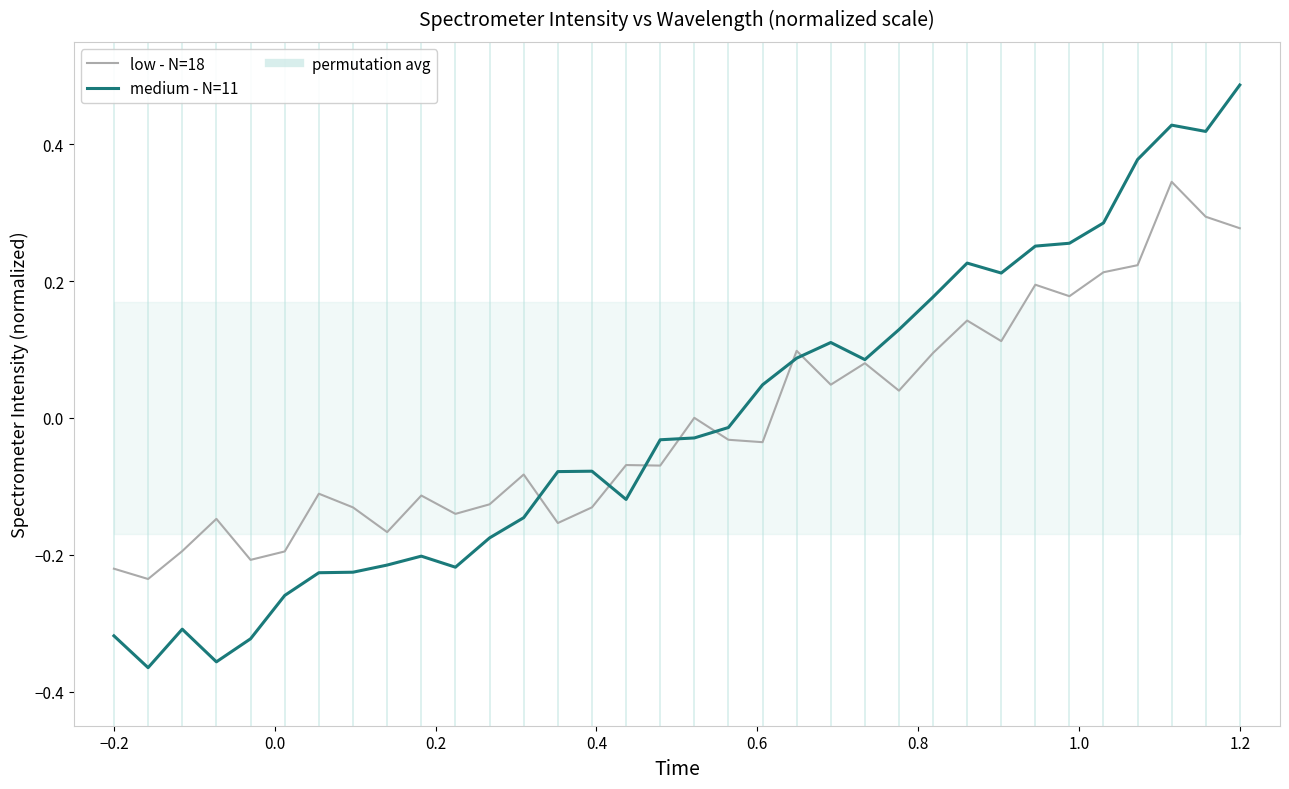

Is the value of low - N=18 at 31 greater than the value of medium - N=11 at −0.2?

Yes